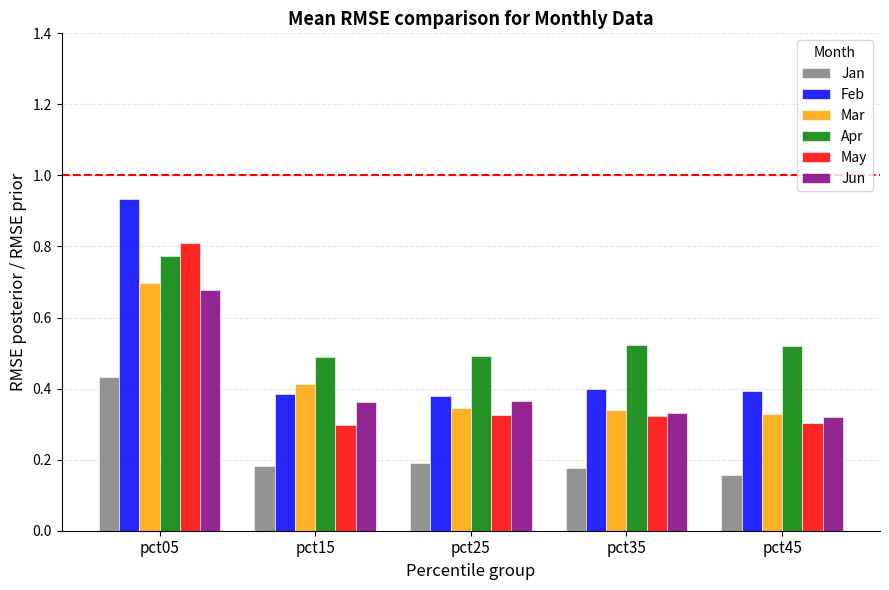

Which series has the widest spread of values?

Feb